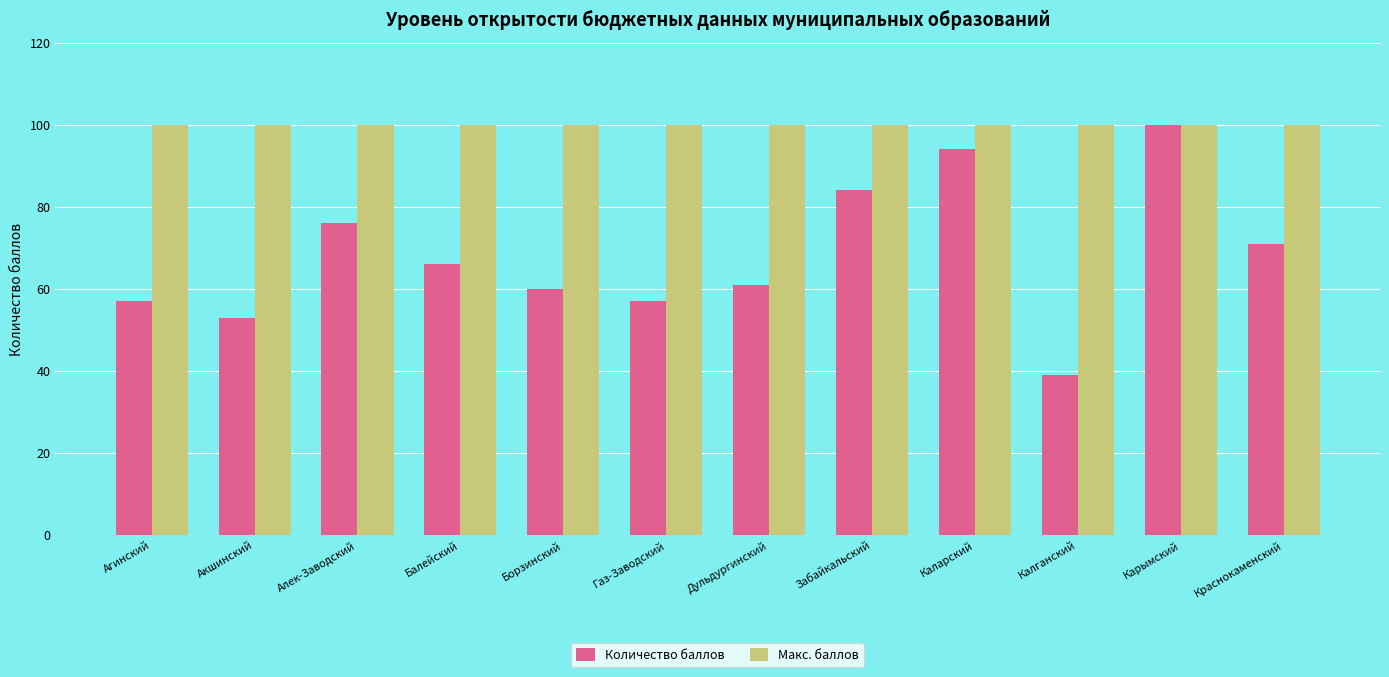

Which series has the widest spread of values?

Количество баллов